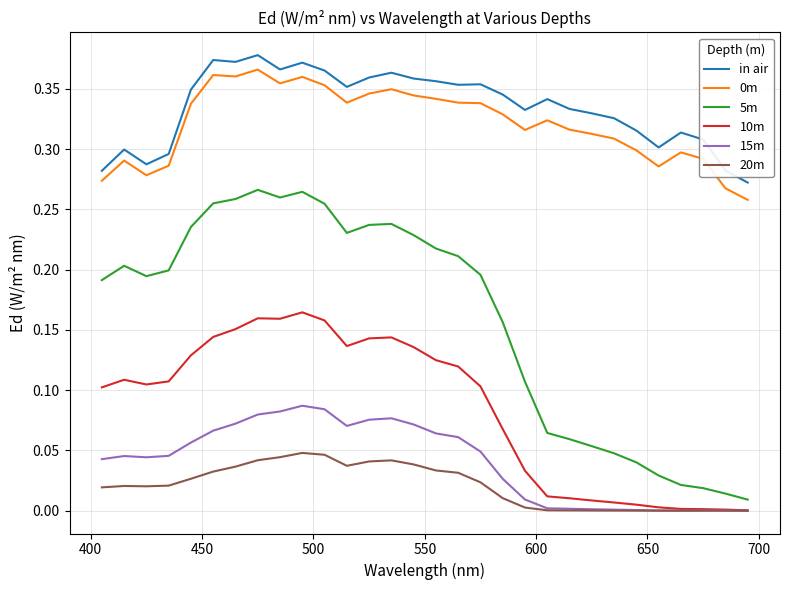

Is this an area chart (filled region under the line)?

No